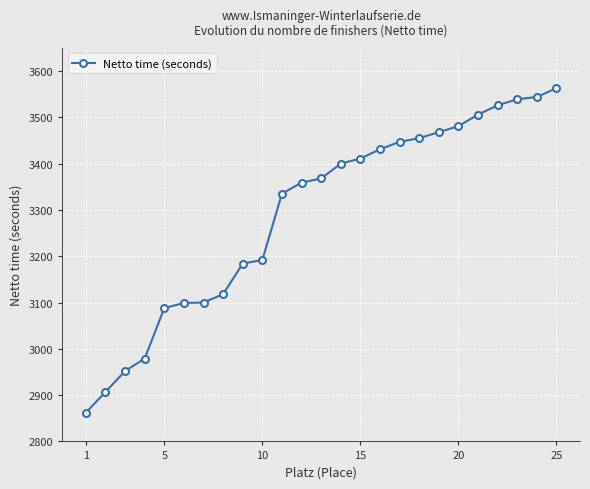

What is the difference between the maximum and minimum values?

701